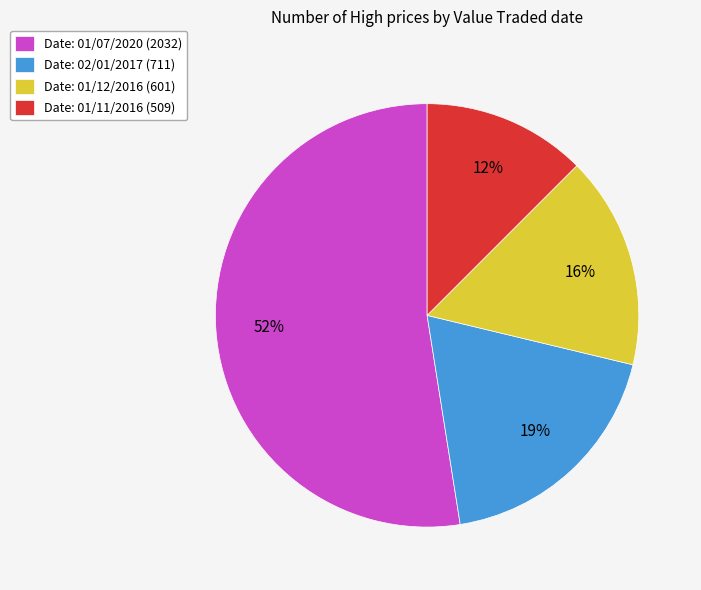

To the nearest percent, what is the average slice percentage?

25%